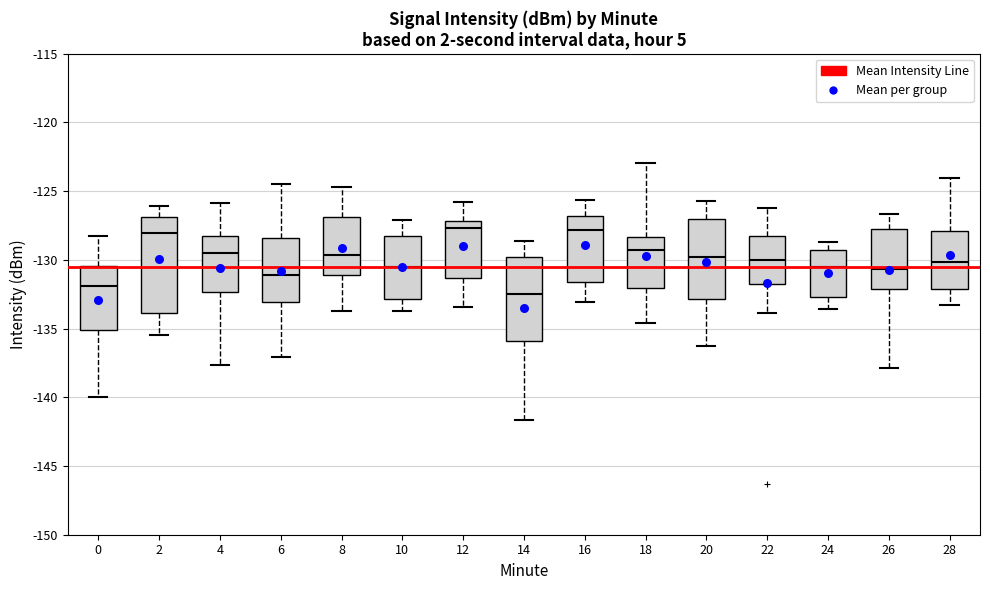

Comparing the boxes themselves (not the whiskers), which one is the tallest?

2